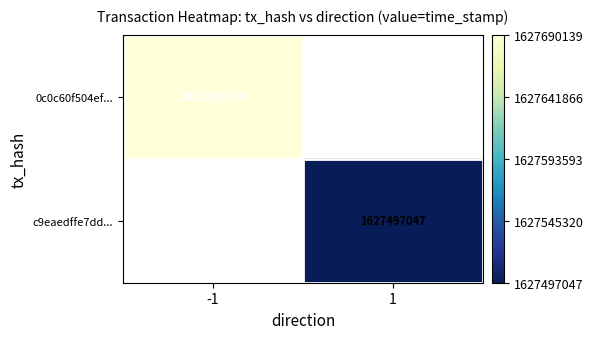

Which category has the highest value across all series?

-1